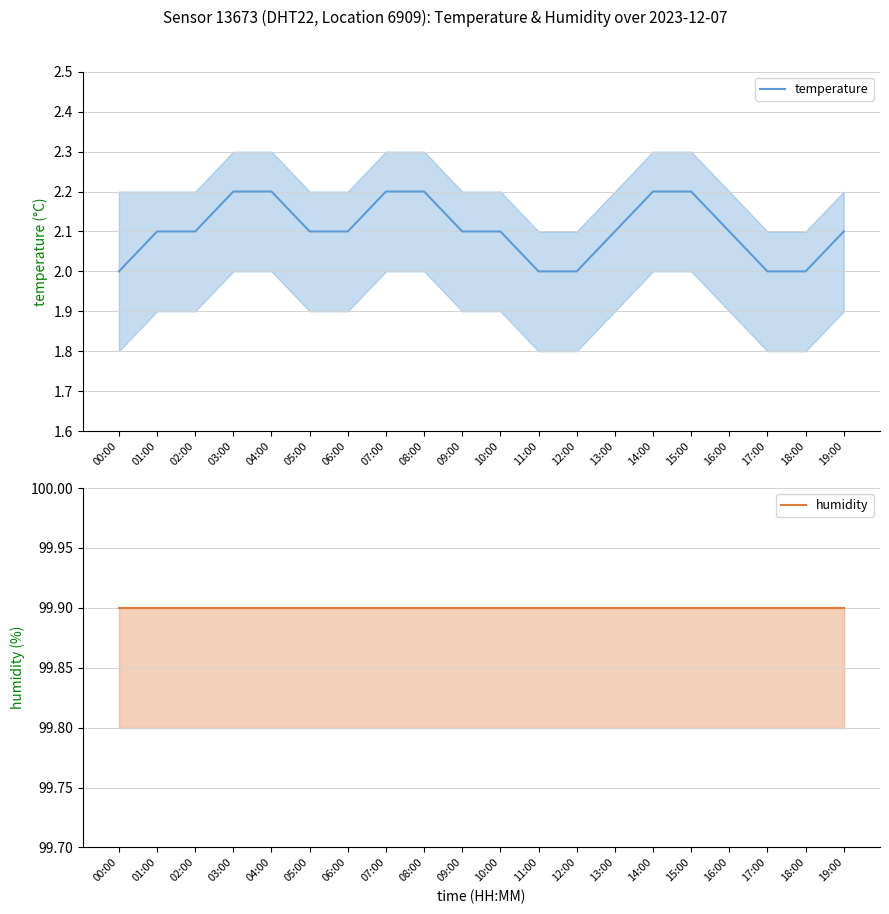

What are all the series names shown in the legend?

temperature, humidity